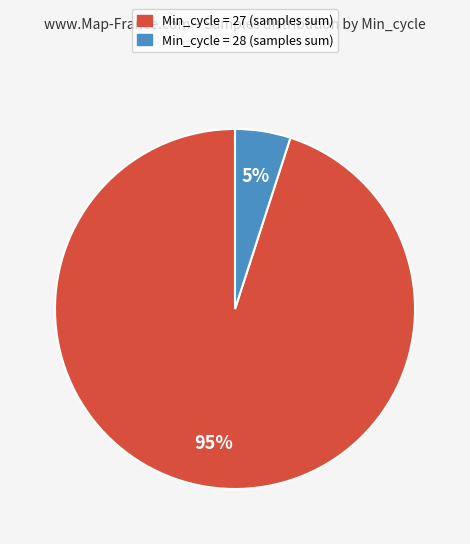

To the nearest percent, what is the difference between the largest and smallest slice percentages?

90%